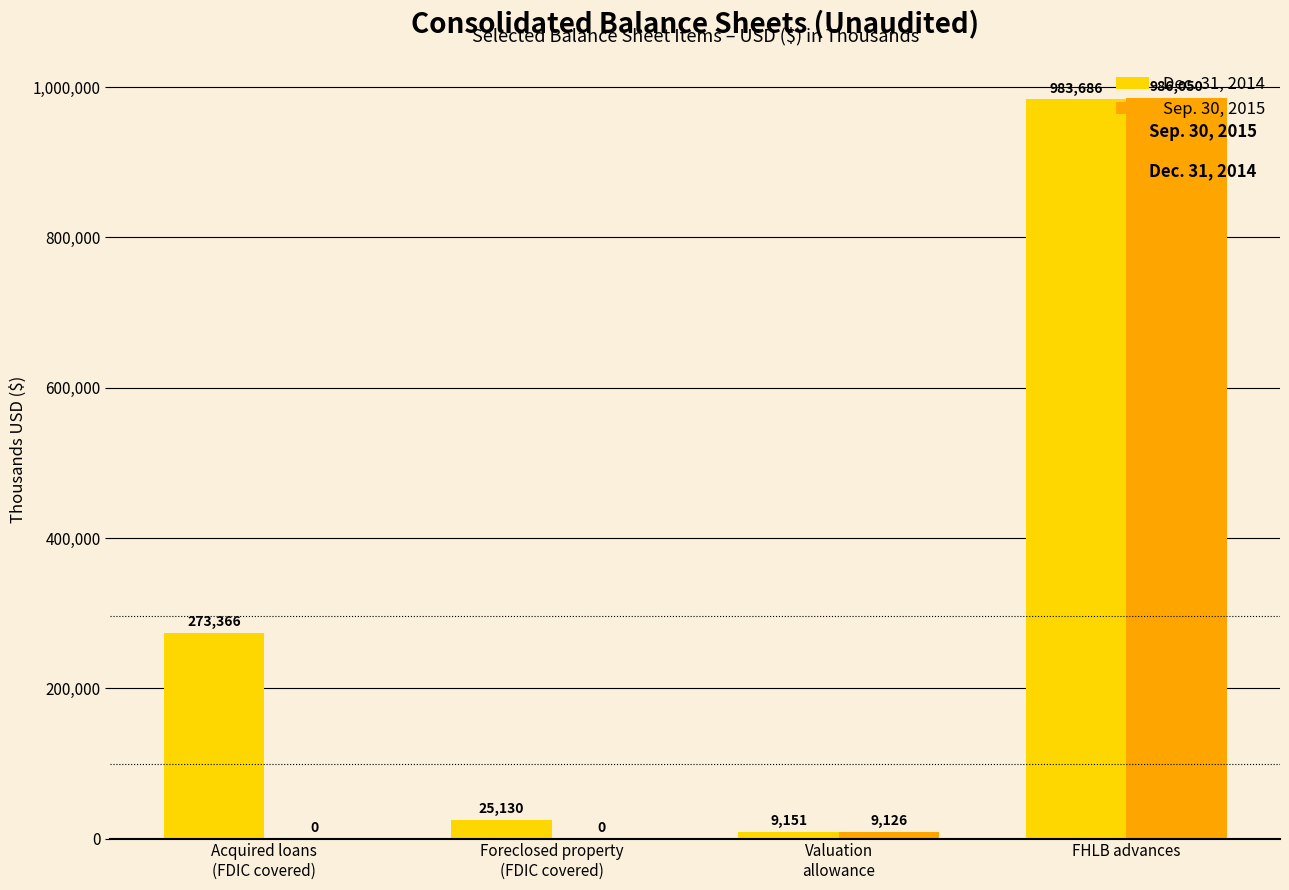

Between Valuation
allowance and FHLB advances, which series saw the biggest shift?

Sep. 30, 2015